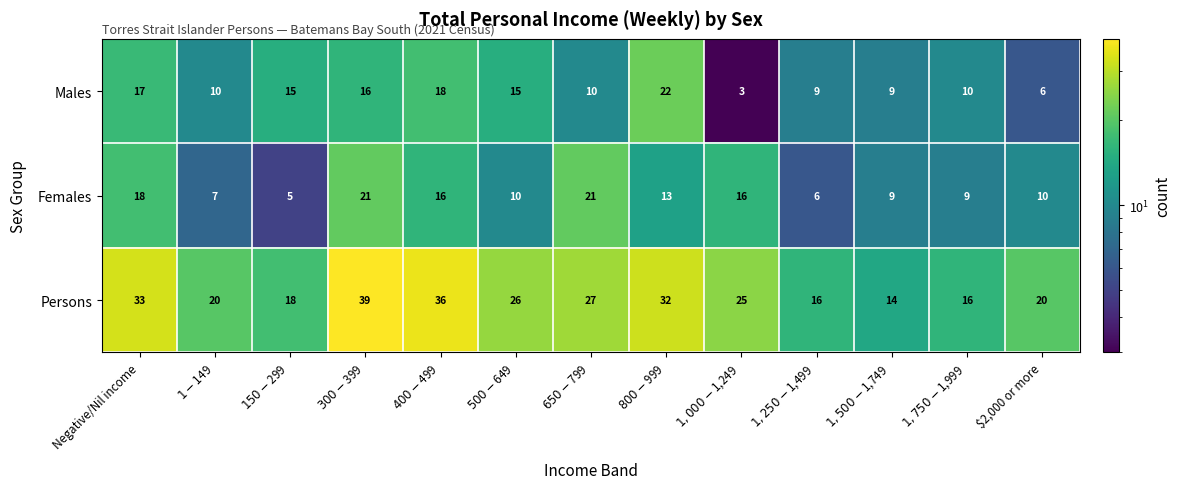

Which series has the largest total across all categories?

Persons